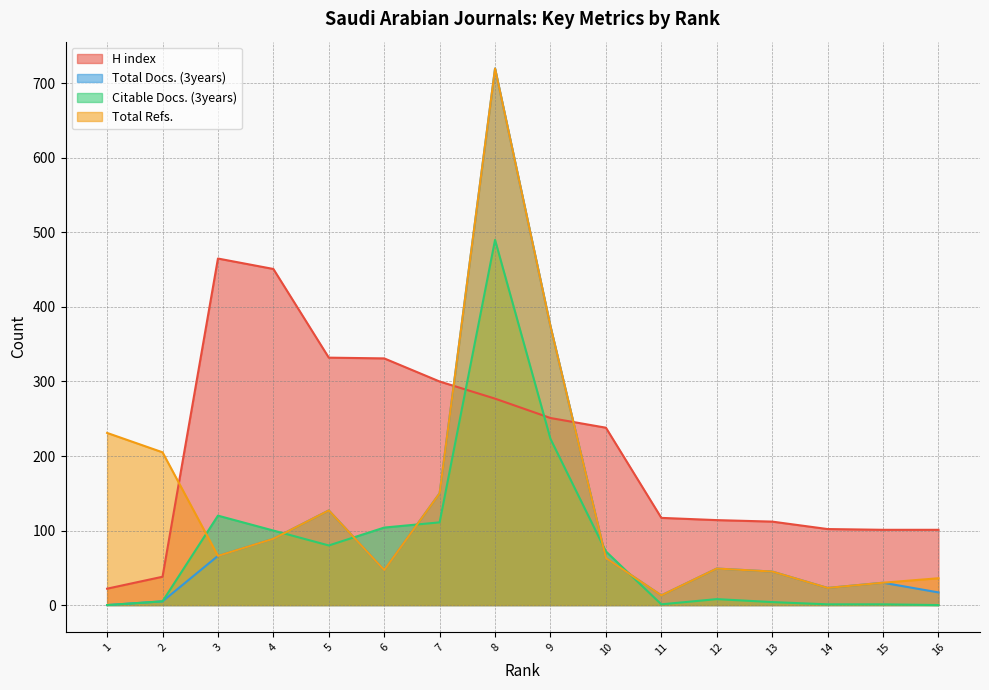

What is the maximum value shown in the chart?

720